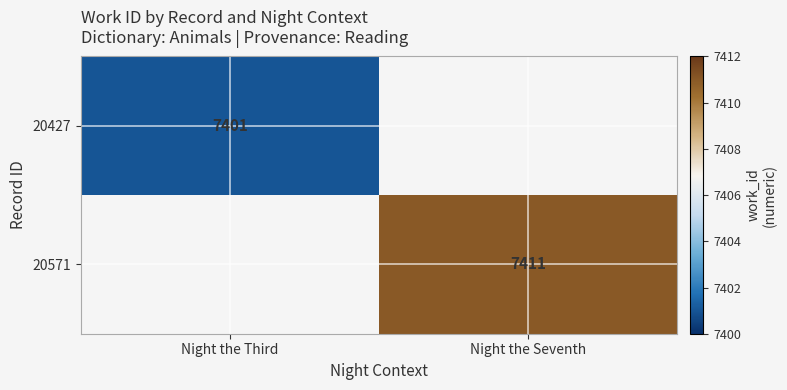

The value of 20571 at Night the Seventh is 1775. True or false?

False